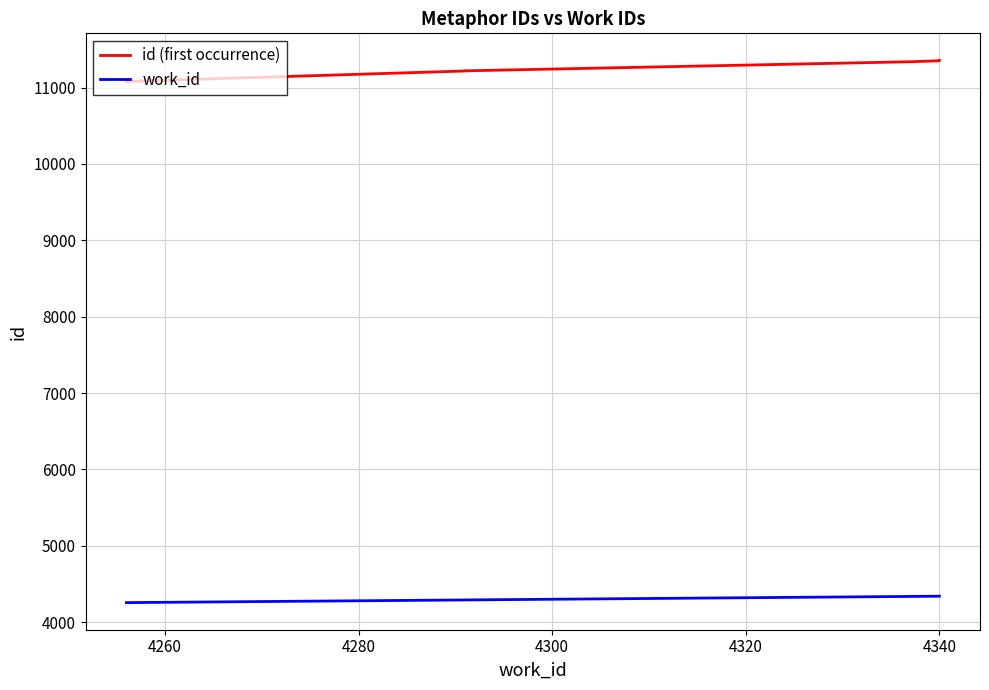

Which has a higher value, 4260 or 4280?

4280